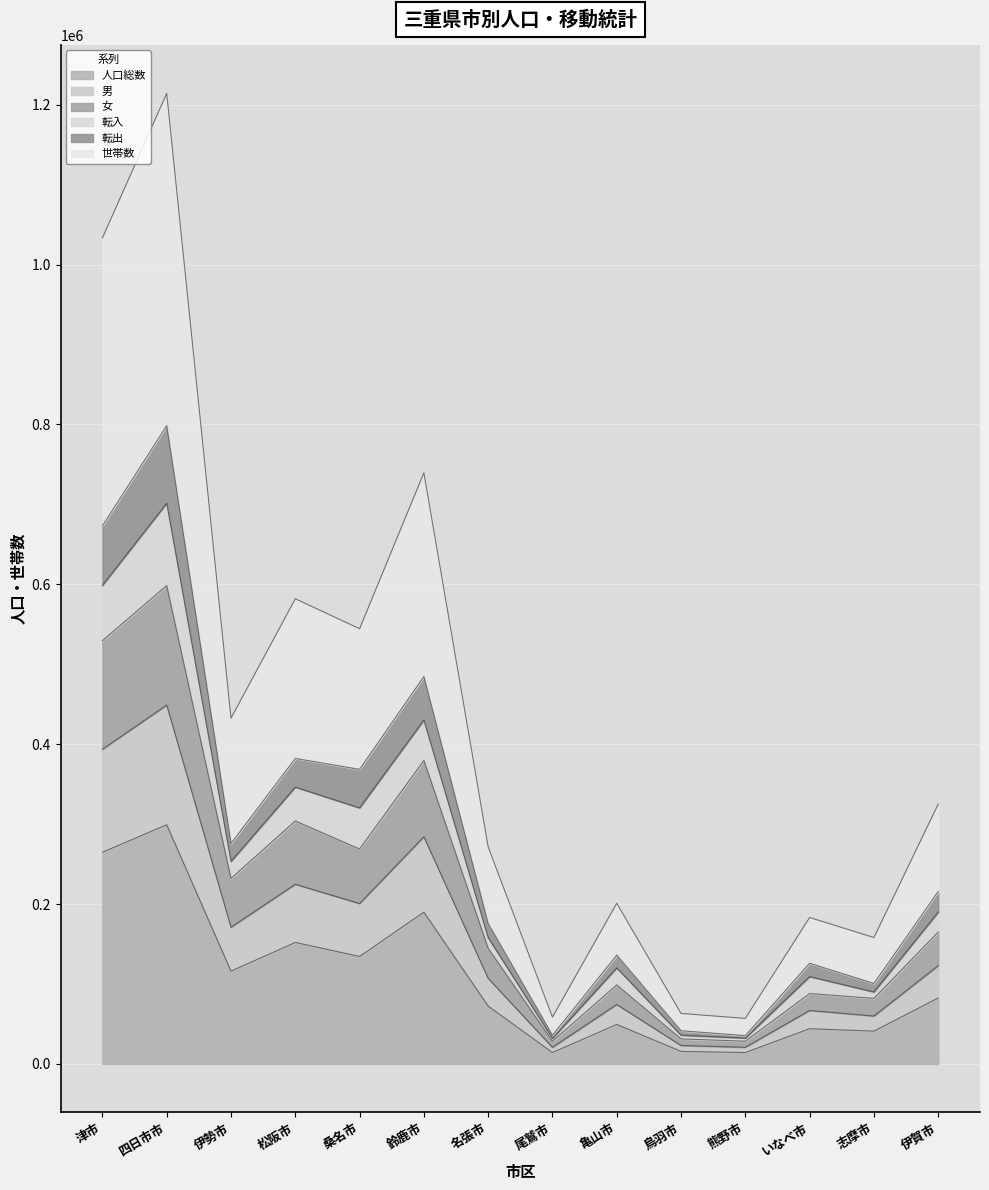

List the labels in order of 女 value, largest first.

四日市市, 津市, 鈴鹿市, 松阪市, 桑名市, 伊勢市, 伊賀市, 名張市, 亀山市, いなべ市, 志摩市, 鳥羽市, 熊野市, 尾鷲市